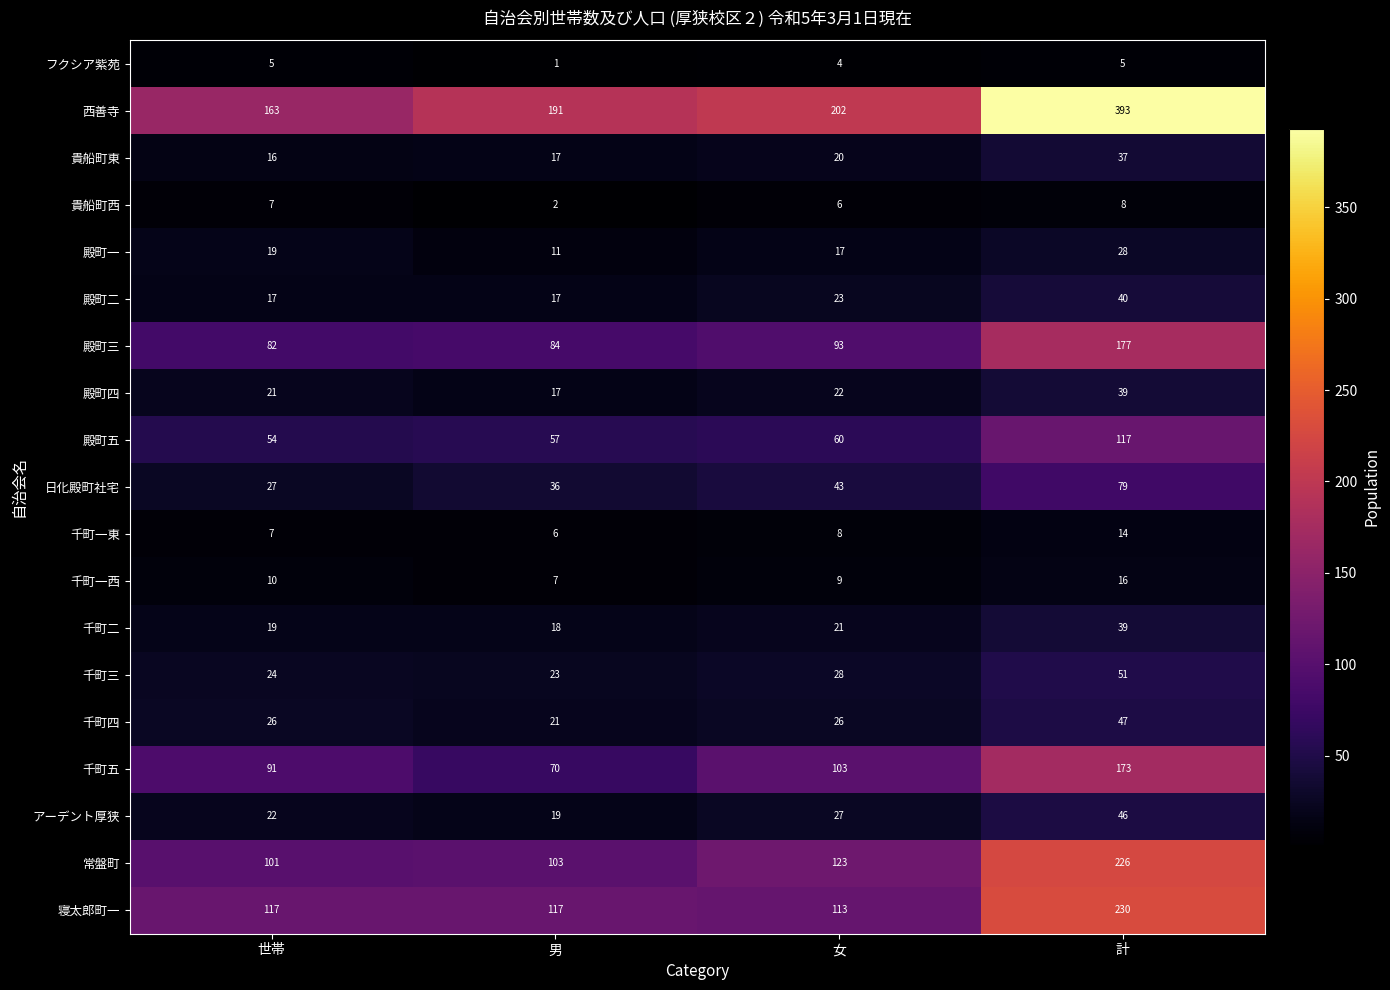

What value does the 千町三 series have at 男?

23